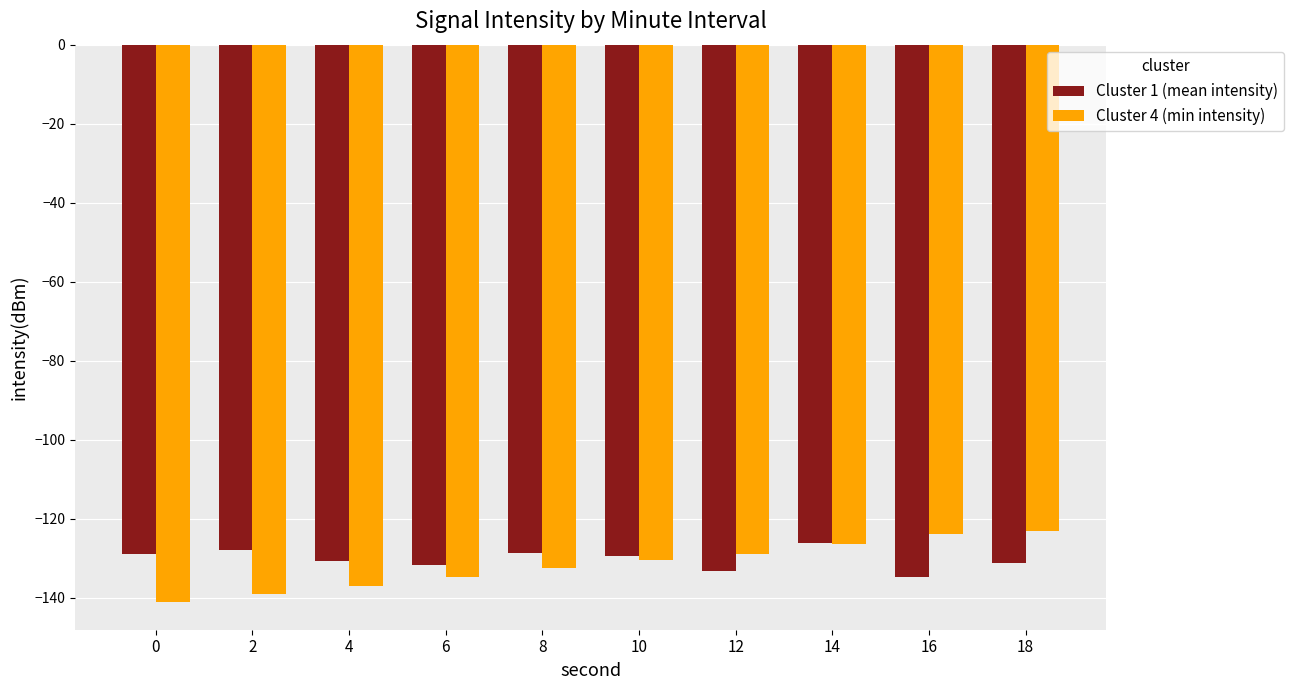

Is it true that Cluster 1 (mean intensity) equals -128.7 at 8?

True